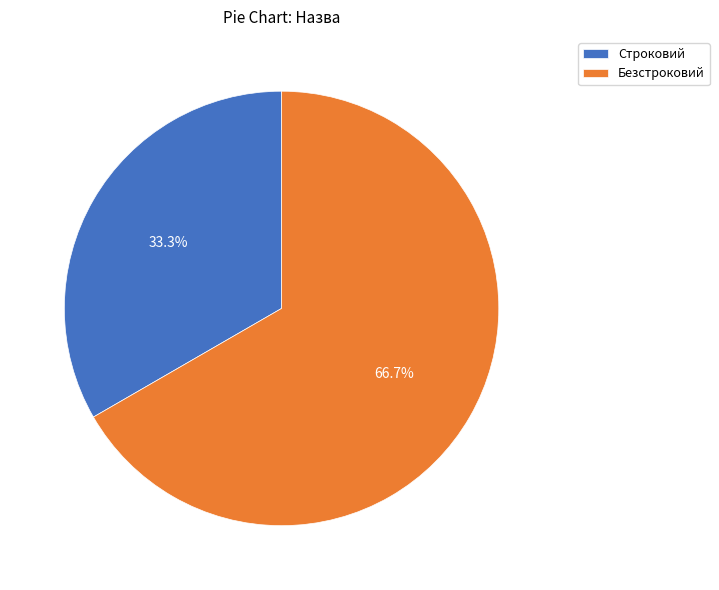

Which category accounts for the majority?

Безстроковий